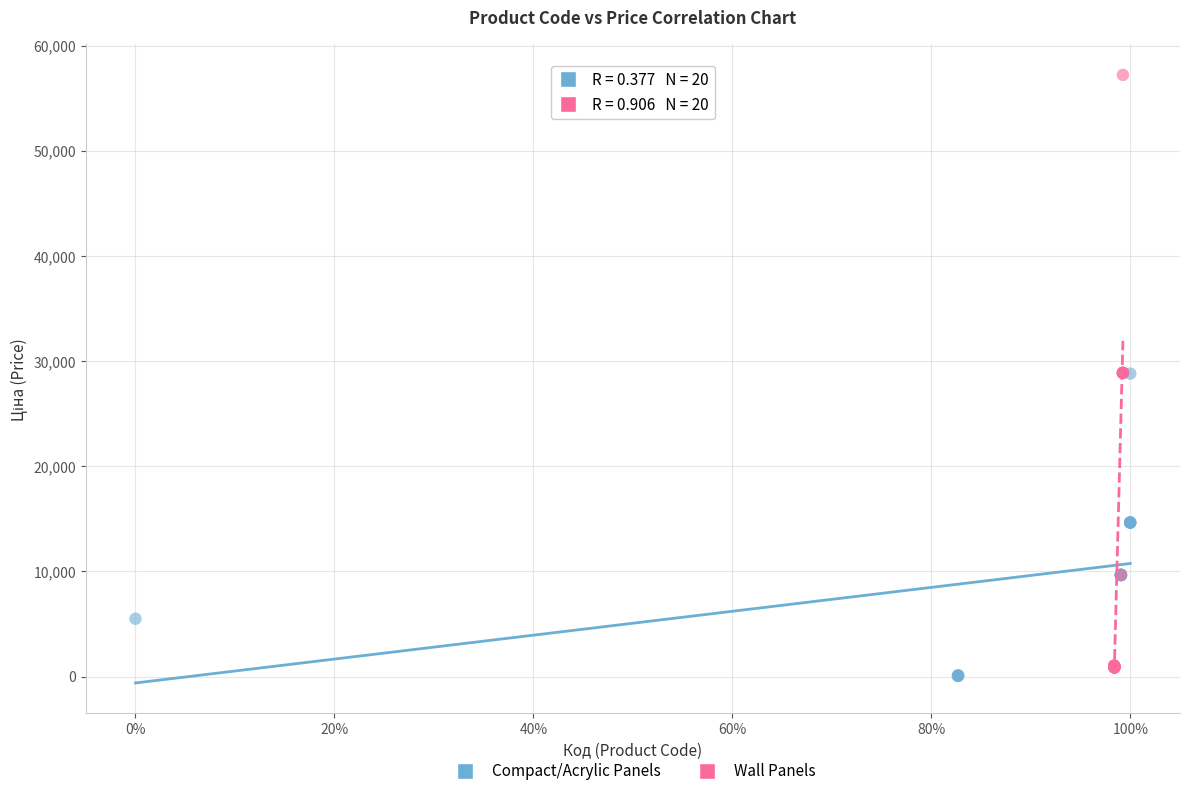

Which series reaches the maximum Y coordinate?

Wall Panels